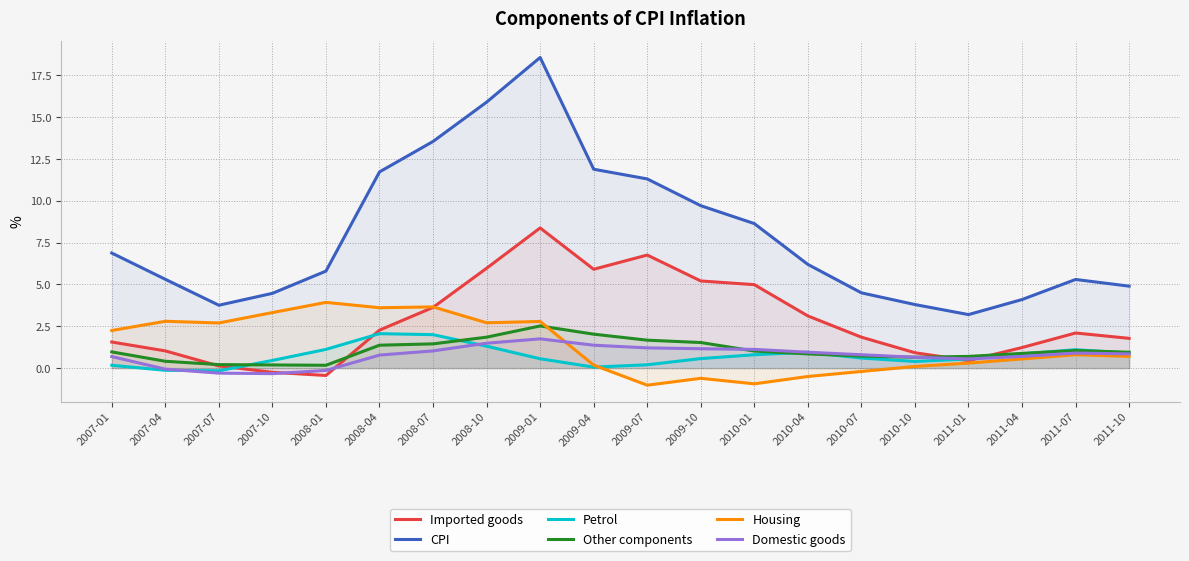

Which category has the lowest value in the Housing series?

2009-07